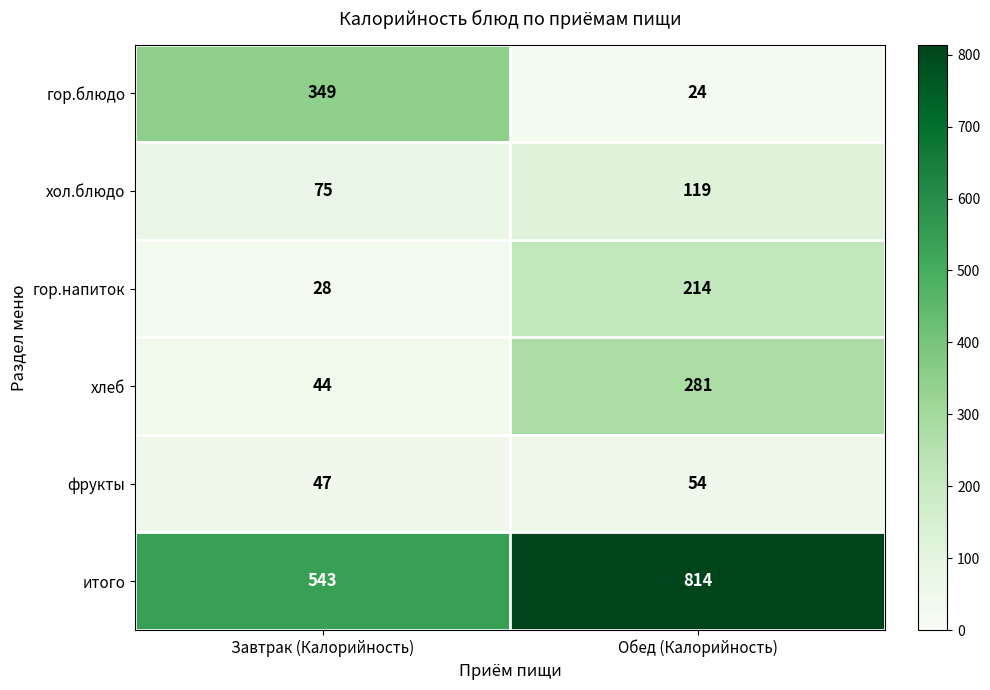

What is the difference between the highest and lowest values at Обед (Калорийность)?

790